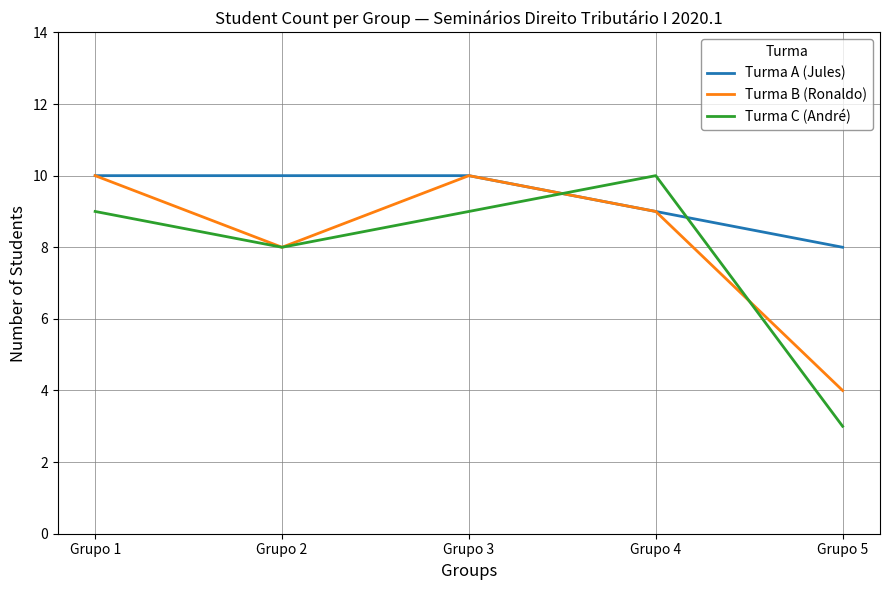

At which category does the chart reach its minimum across all series?

Grupo 5